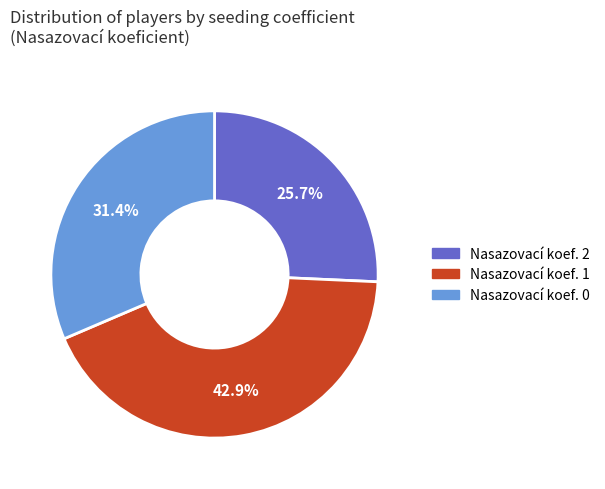

Does any single category account for the majority?

No